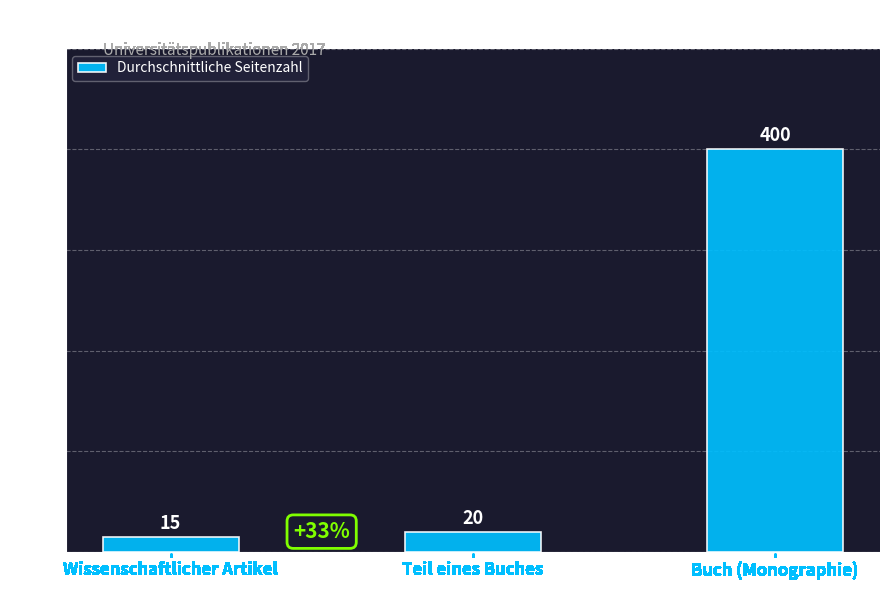

List the labels in order of value, smallest first.

Wissenschaftlicher Artikel, Teil eines Buches, Buch (Monographie)